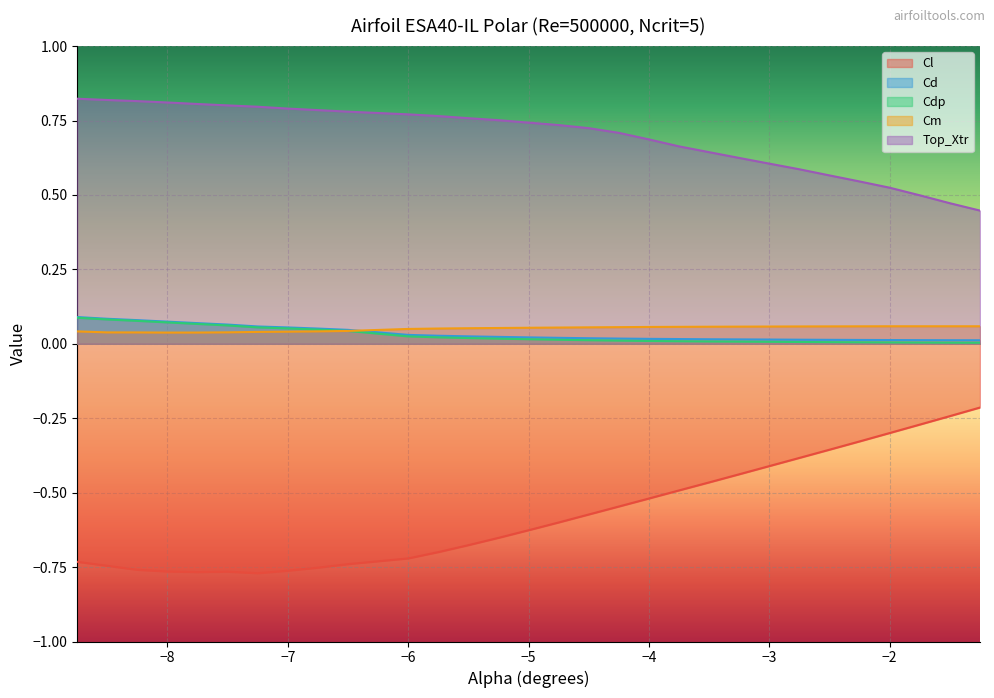

Which series has the largest range (max minus min)?

Cl